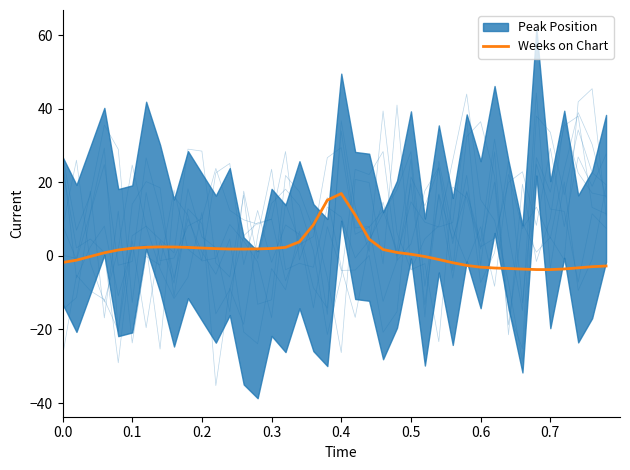

What is the maximum value for Weeks on Chart?

17.0